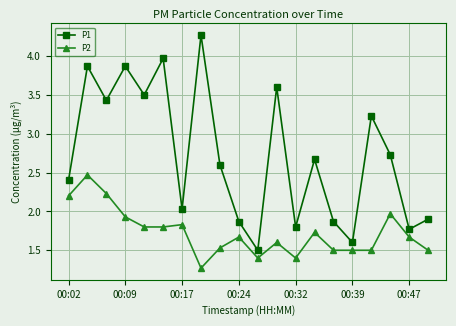

True or false: P2 and P1 cross at least once.

False